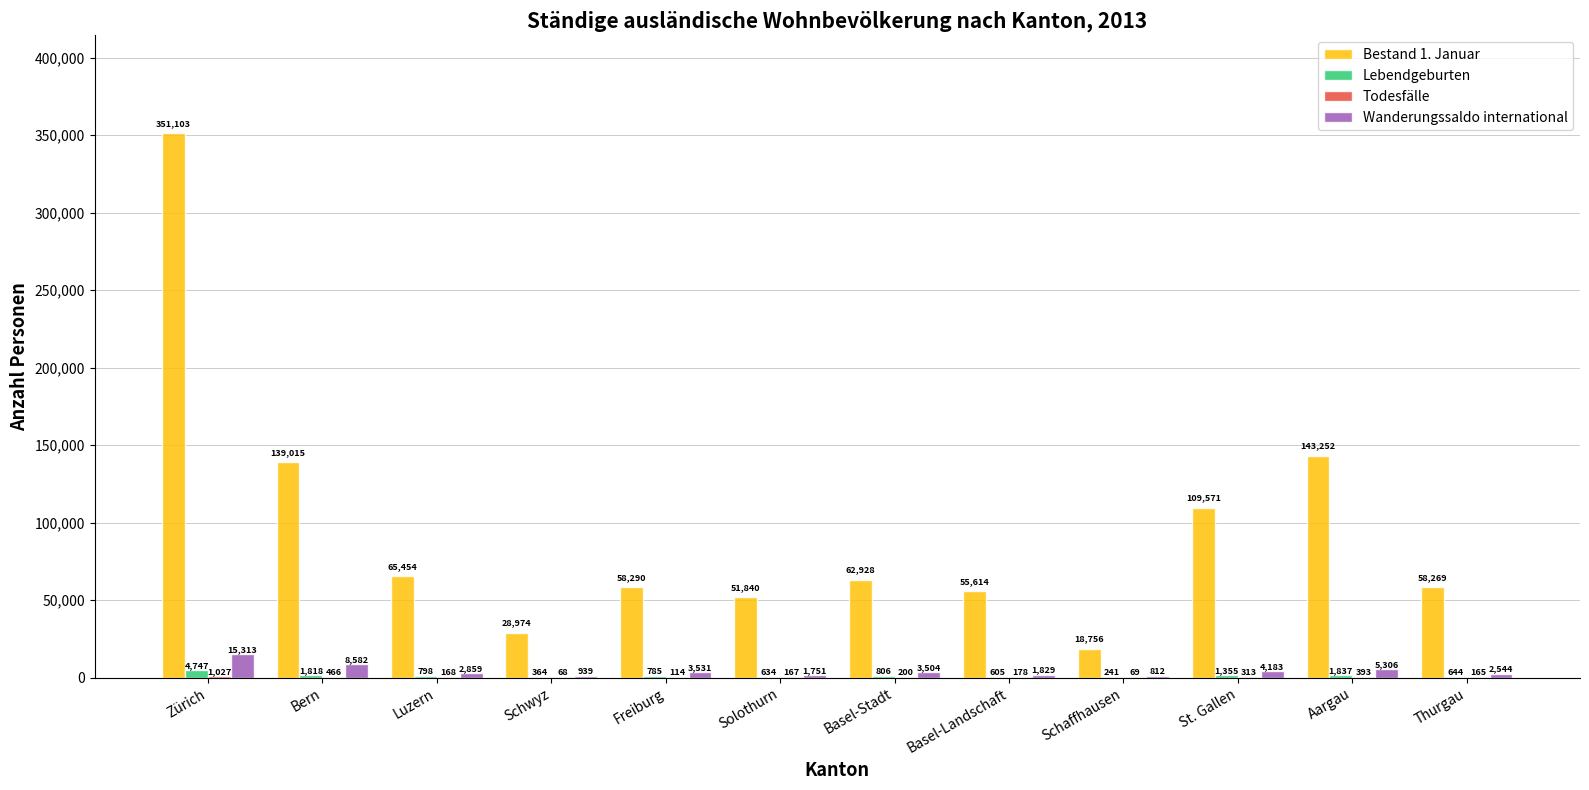

The value of Bestand 1. Januar at Luzern is 65454. True or false?

True